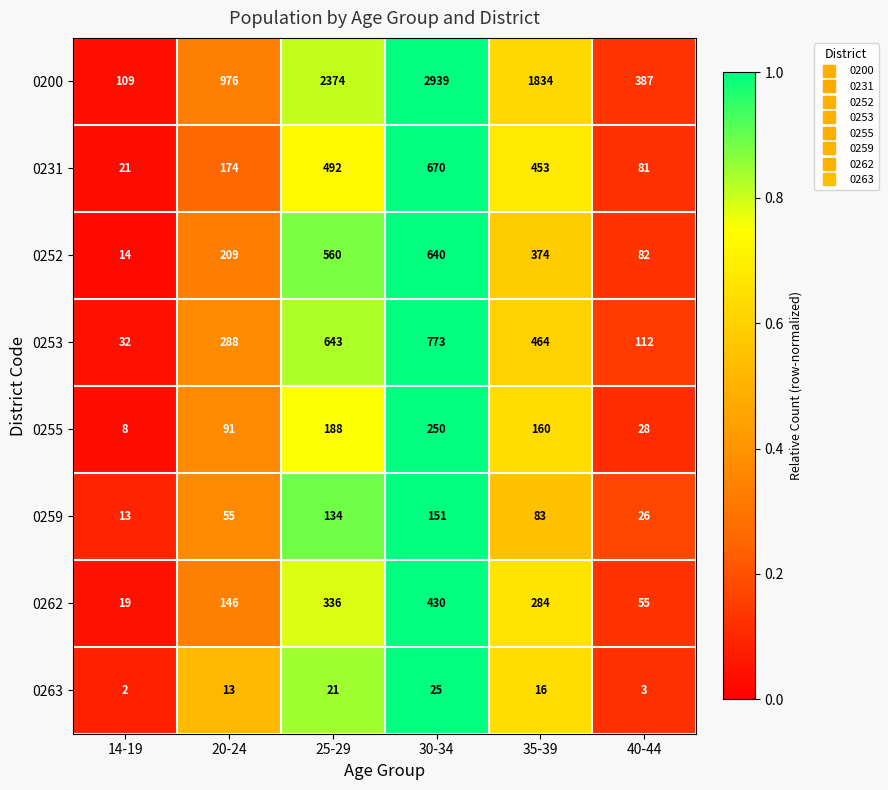

What is the difference between the maximum and minimum values in the 0255 series?

242